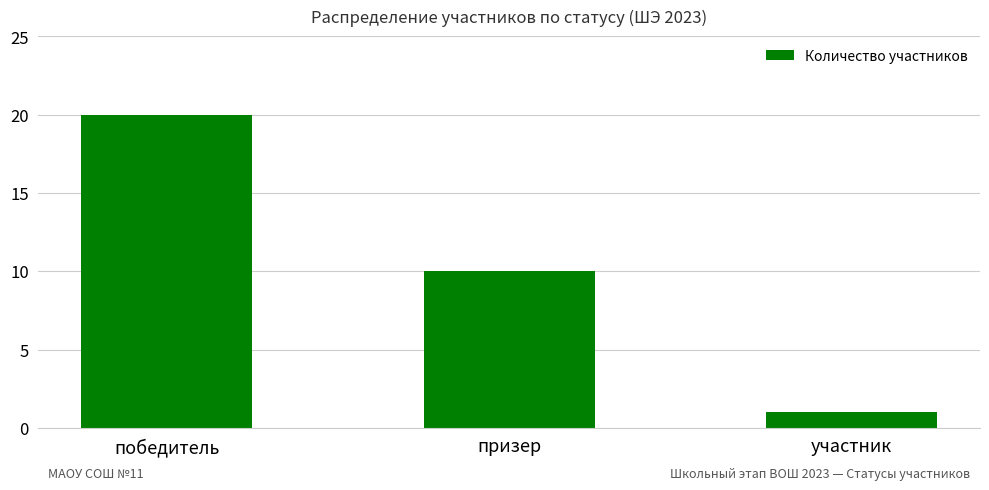

Is it true that the value at победитель is 7?

False